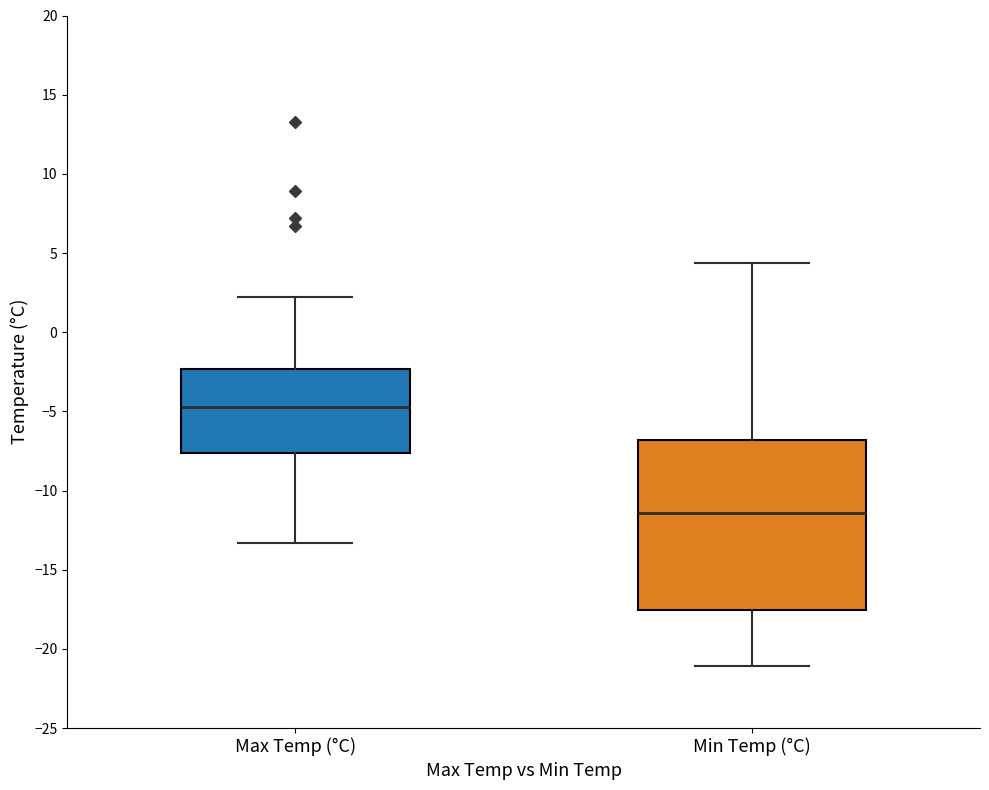

Reading left to right, read every box against the y-axis: the position of its median line, the range the box covers, and the ends of its whiskers. The values are not printed on the chart, so give them approximately, as read against the axis.

Max Temp (°C): median -4.5, box -7.5 to -2.5, whiskers -13.5 to 2.0
Min Temp (°C): median -11.5, box -17.5 to -7.0, whiskers -21.0 to 4.5